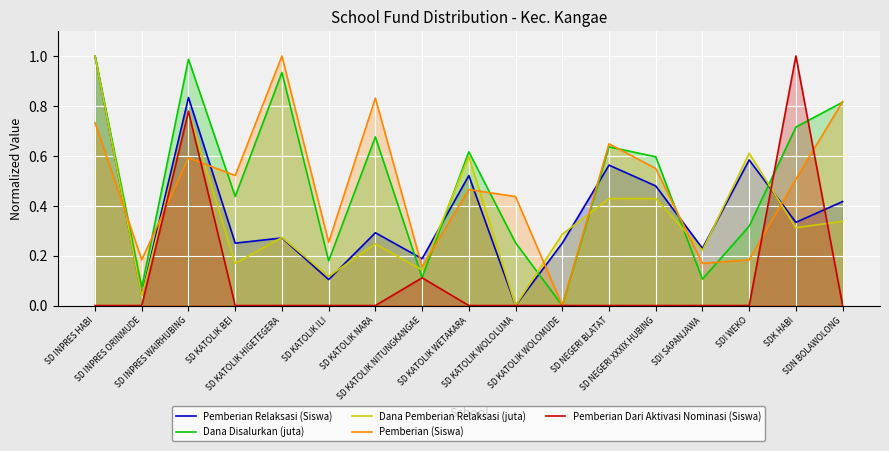

What is the difference between the highest and lowest values at SD KATOLIK NARA?

0.8